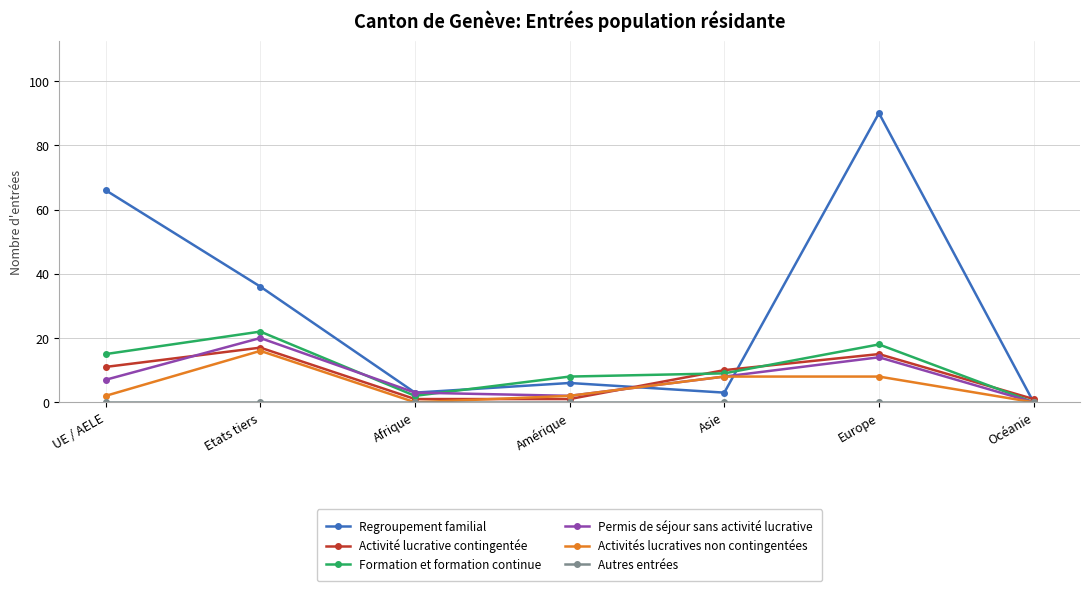

What is the approximate value of Permis de séjour sans activité lucrative at UE / AELE?

7